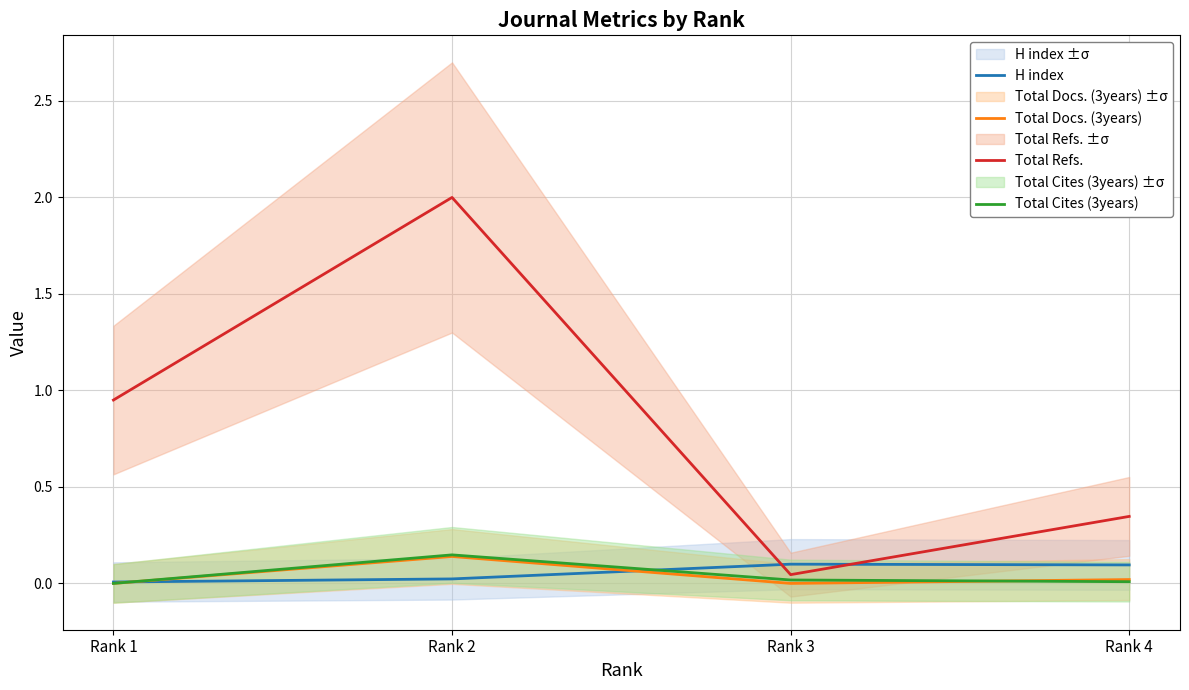

How many data points does each series have?

4